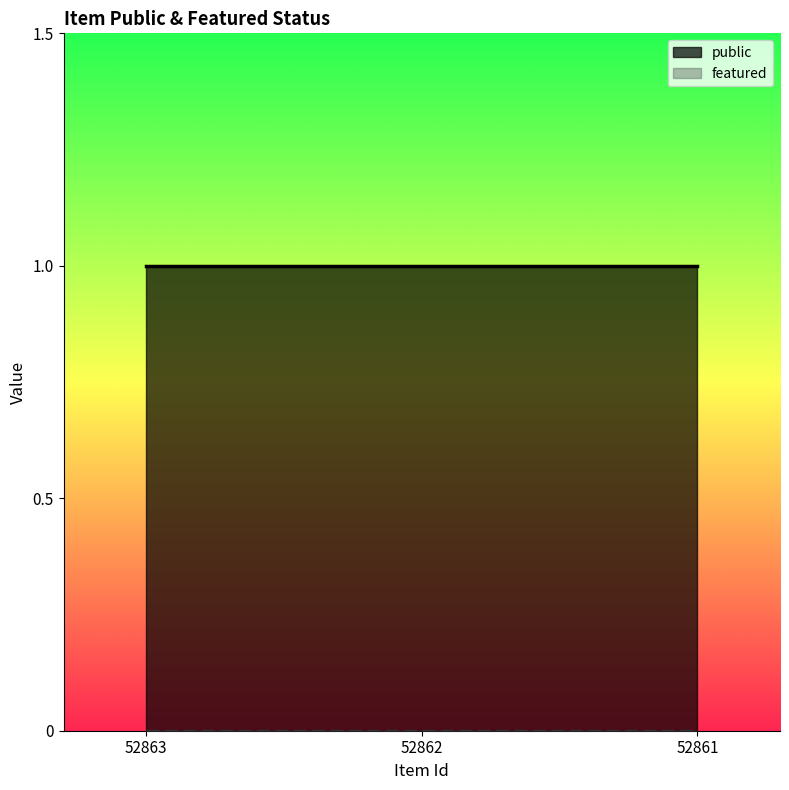

Is it true that featured equals 0 at 52861?

True